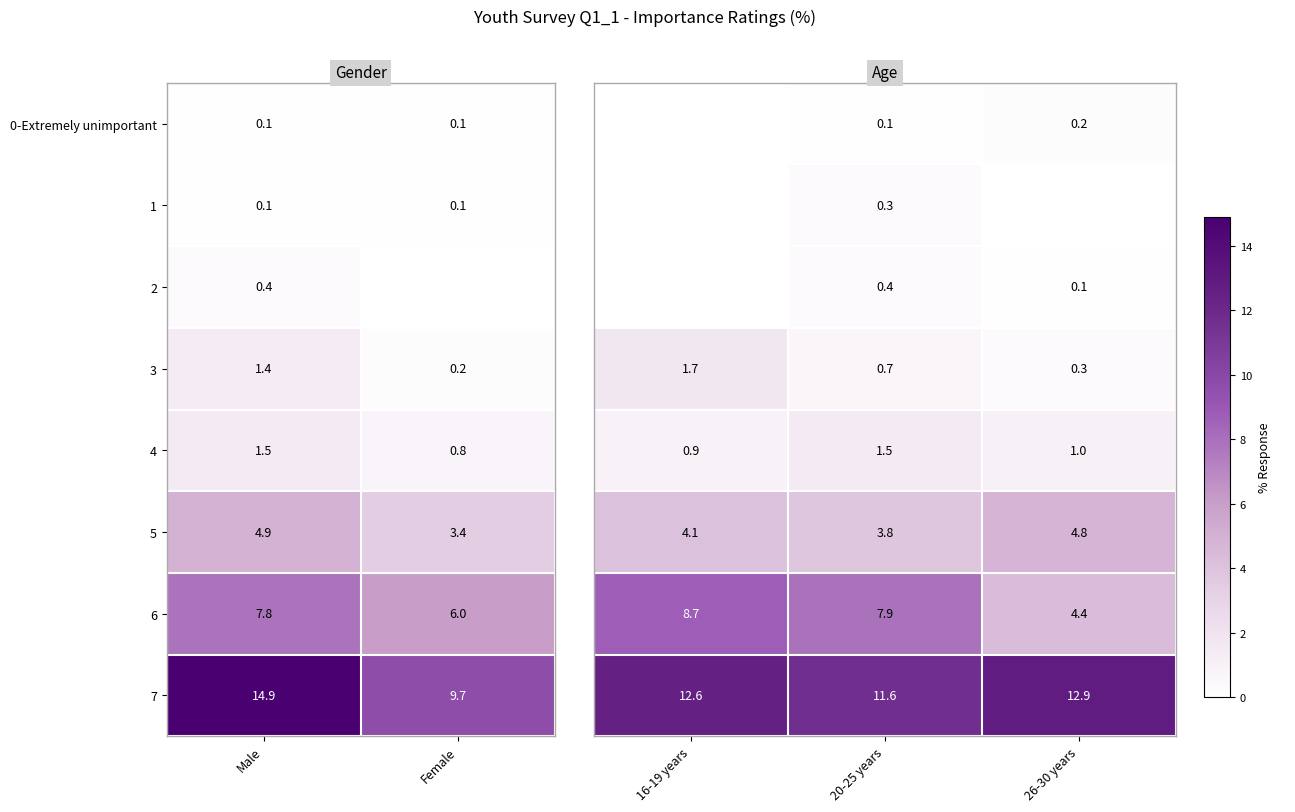

Is the value of 6 at Female greater than the value of 7 at Male?

No